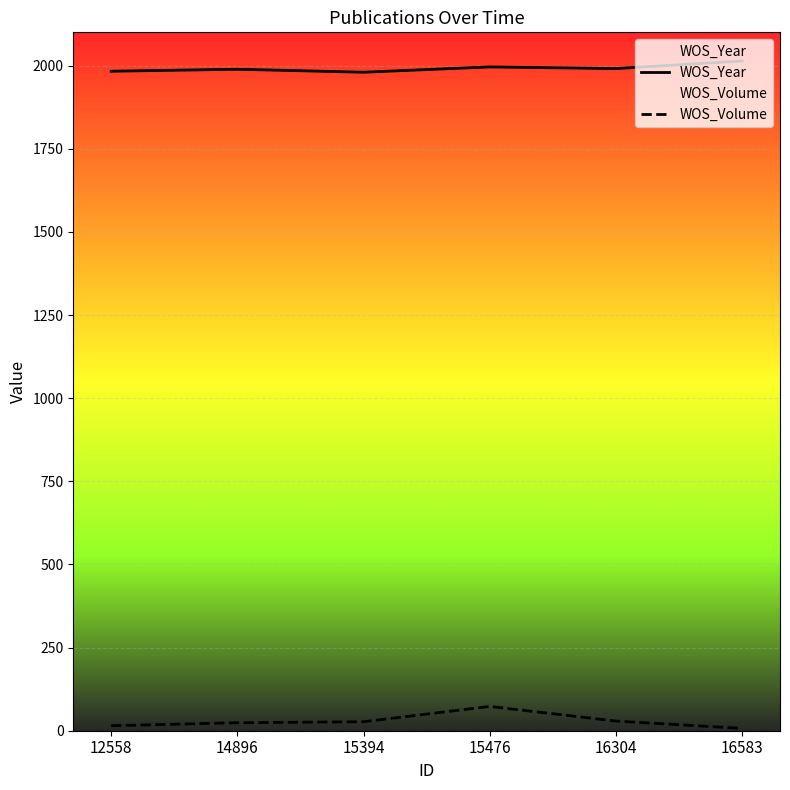

Reading left to right, transcribe all the data shown in this chart.

WOS_Year: 1983	1989	1980	1996	1991	2014
WOS_Volume: 15	24	27	73	29	7